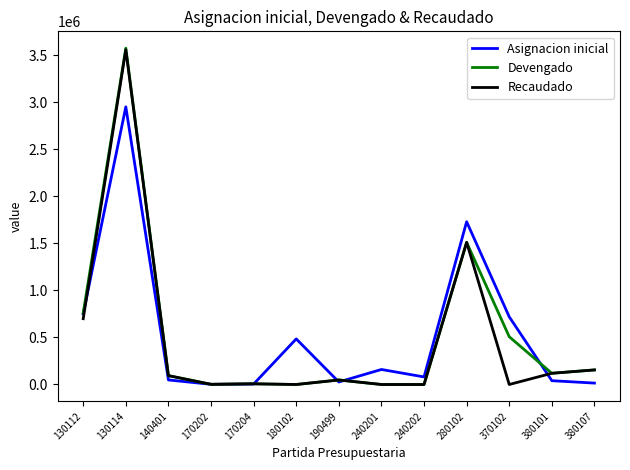

At how many categories does at least one series exceed 1821202?

1